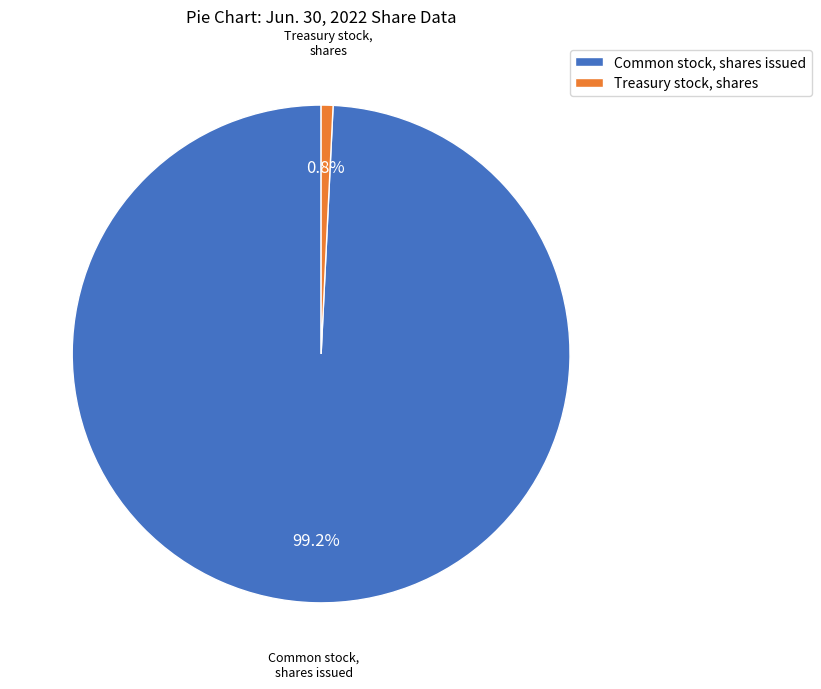

Count the number of slices in the pie.

2